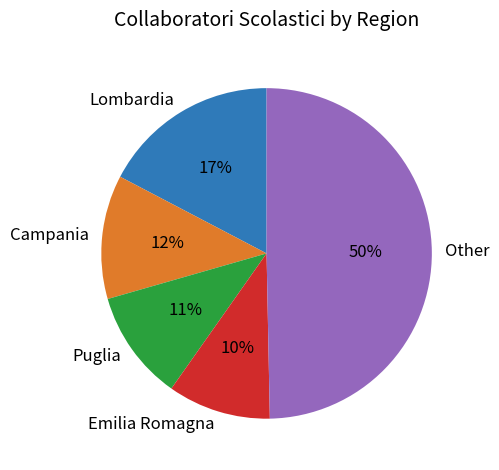

To the nearest percent, what is the combined percentage of Campania and Other?

62%